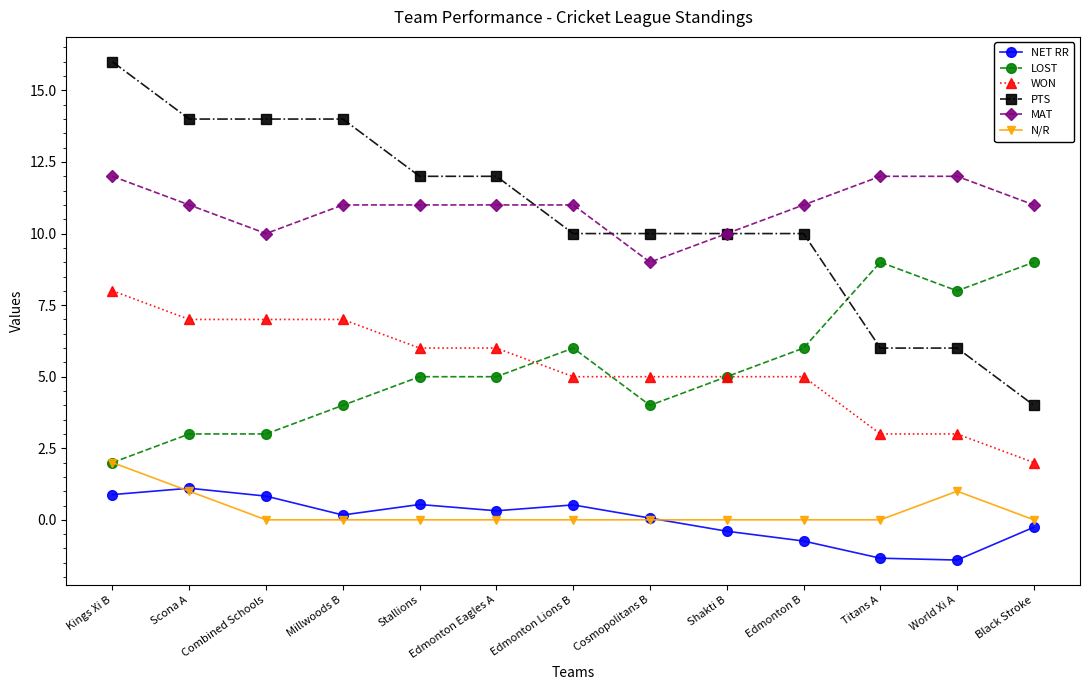

What are all the series names shown in the legend?

NET RR, LOST, WON, PTS, MAT, N/R